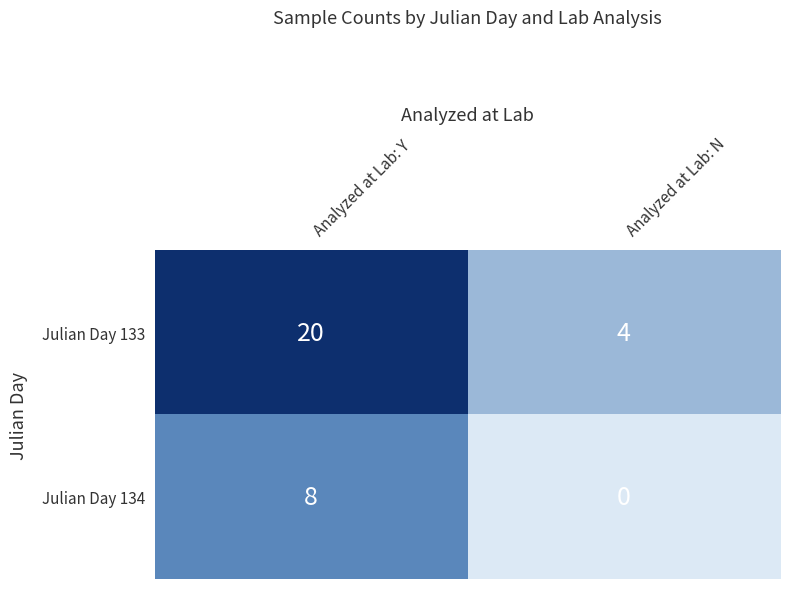

What is the average value of the Julian Day 133 series?

12